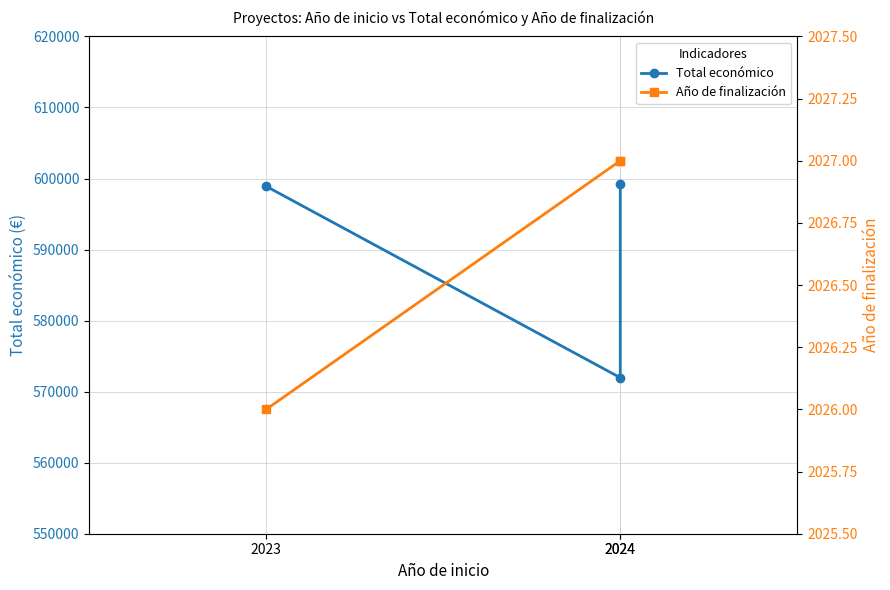

The Año de finalización series shows 2027 at 2024. True or false?

True